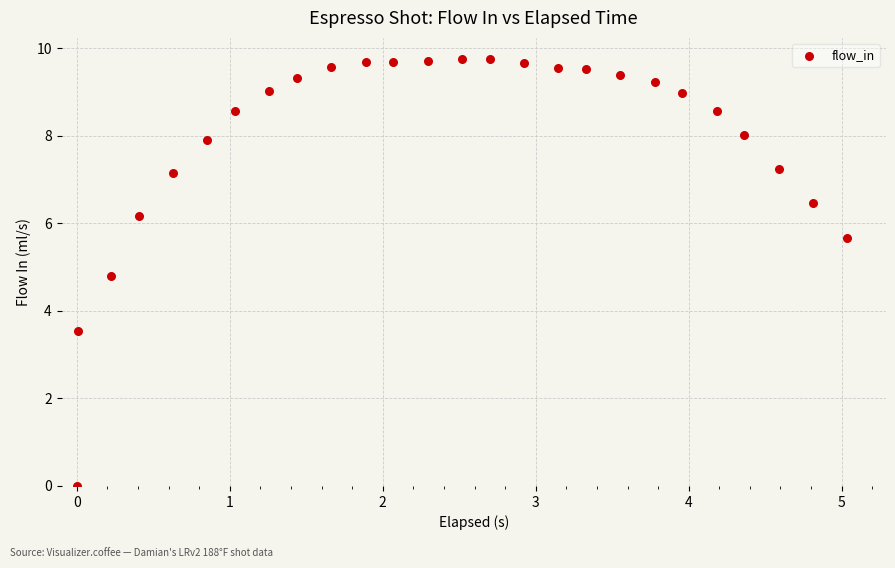

What is the range of X values (max minus min)?

5.0